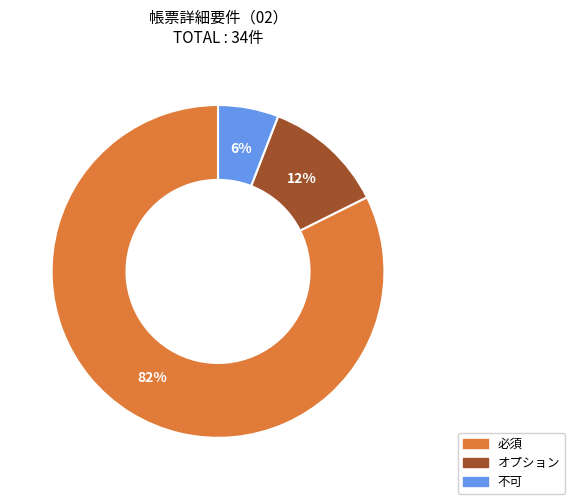

To the nearest percent, what percentage of the pie is 必須?

82%